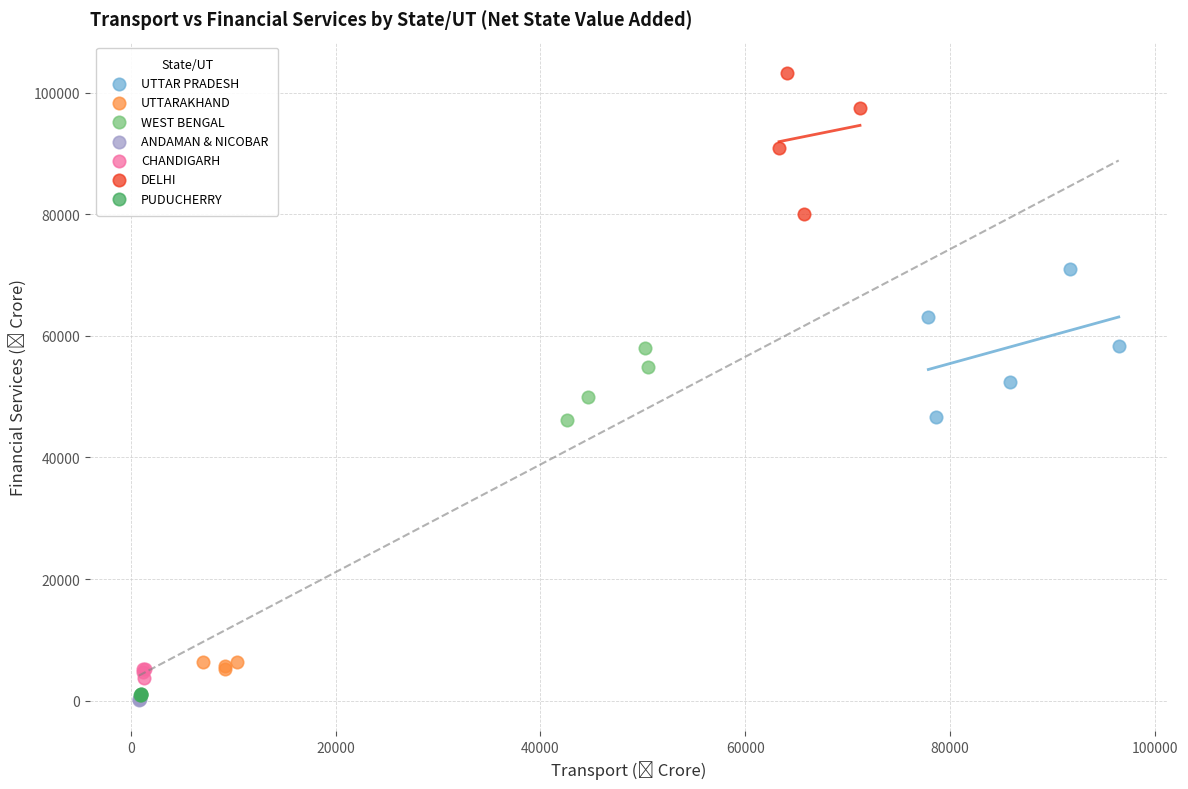

Which series reaches the maximum Y coordinate?

DELHI